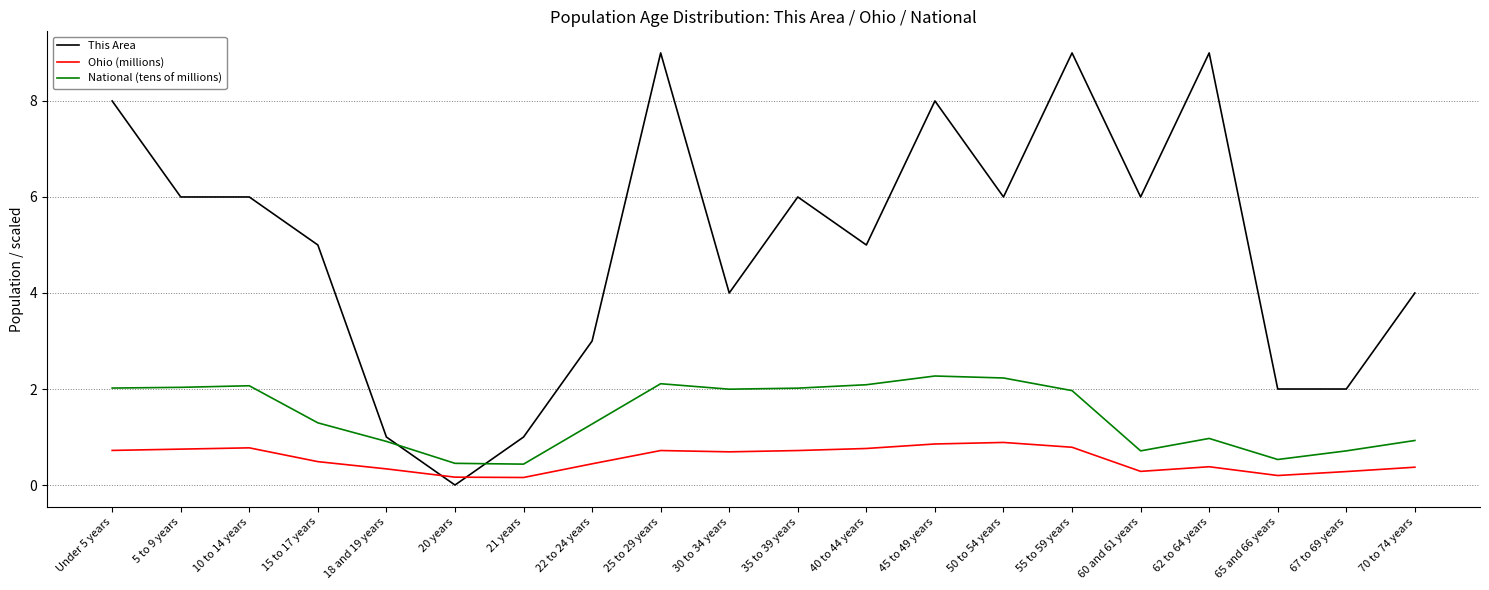

What is the total value across all series at Under 5 years?

10.7